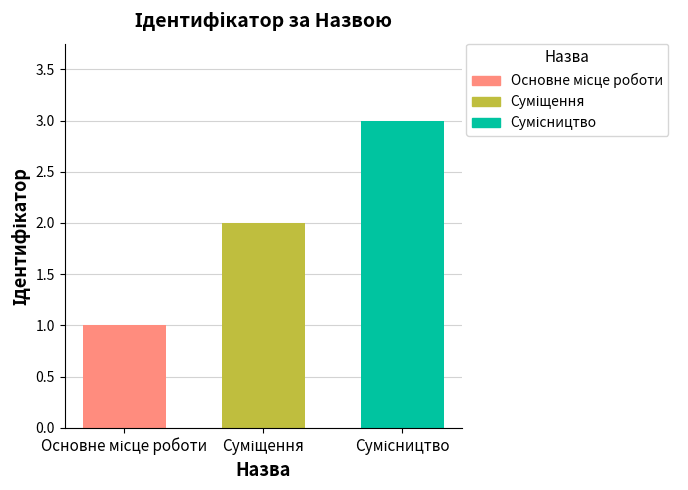

What is the greatest value displayed?

3